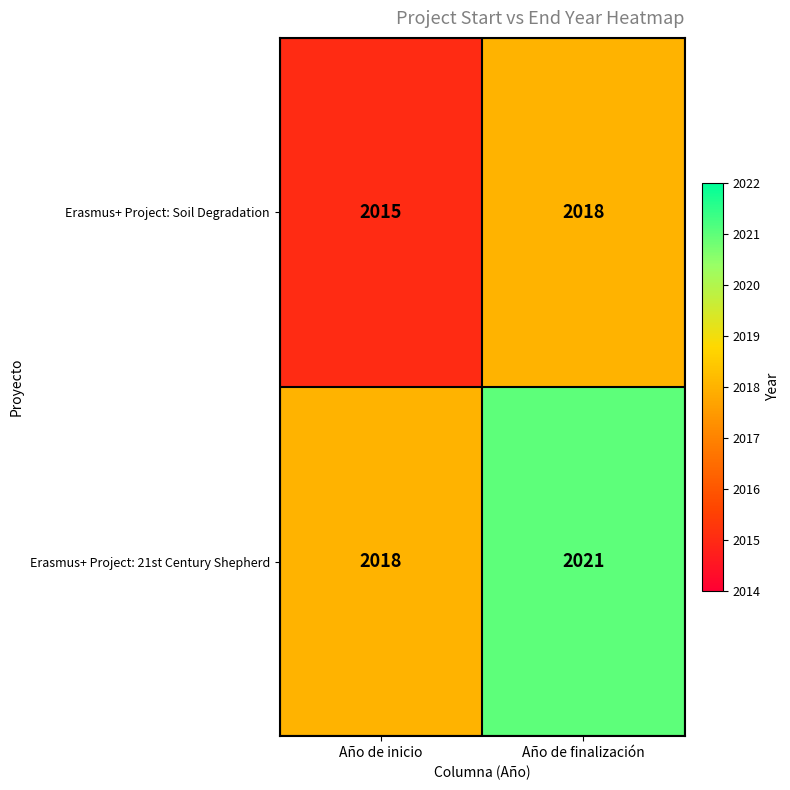

Reading left to right, what are all the values shown in this chart?

Erasmus+ Project: Soil Degradation: Año de inicio=2015	Año de finalización=2018
Erasmus+ Project: 21st Century Shepherd: Año de inicio=2018	Año de finalización=2021